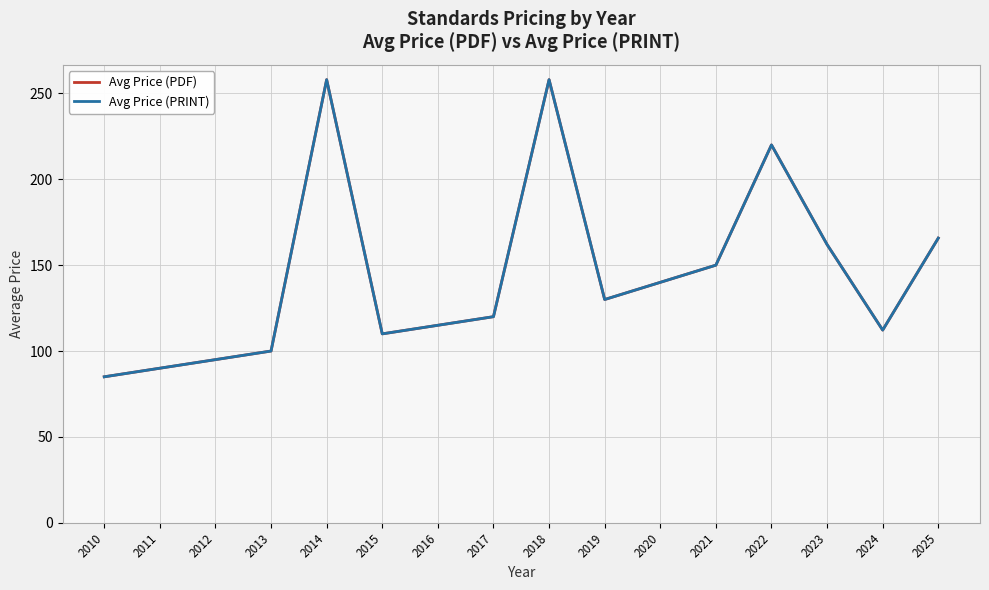

Does the chart display data point markers on the line(s)?

No